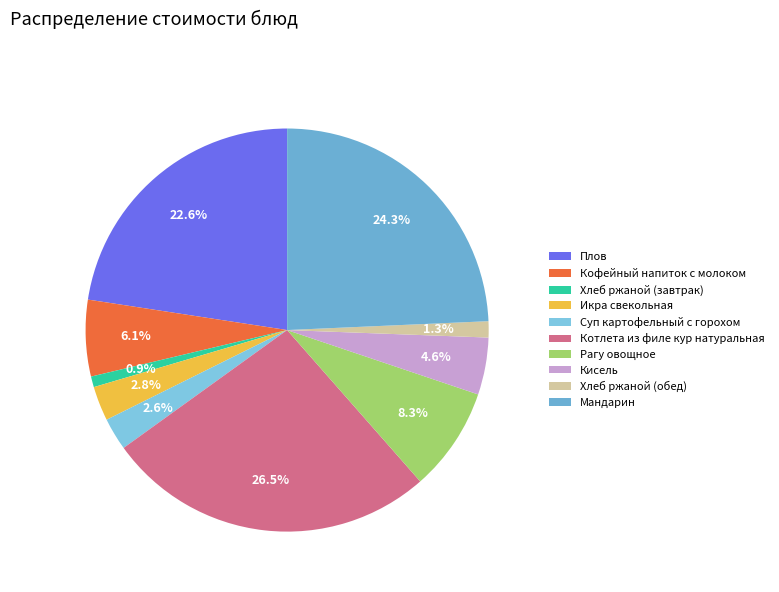

Does Котлета из филе кур натуральная represent more than half of the total?

No